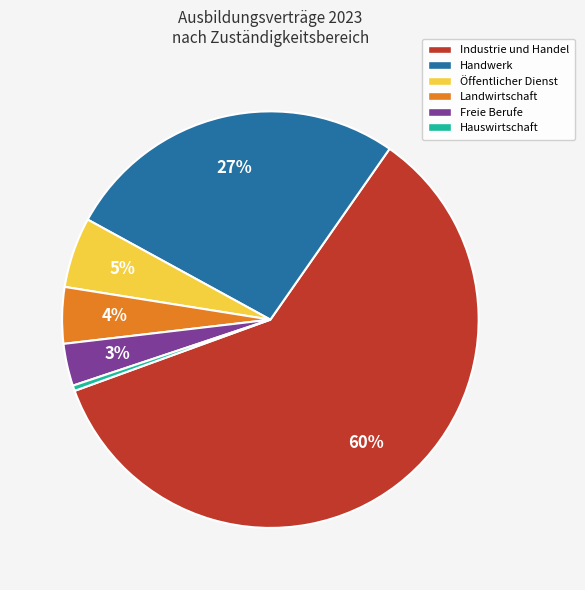

The Handwerk slice represents 35% of the pie. True or false?

False